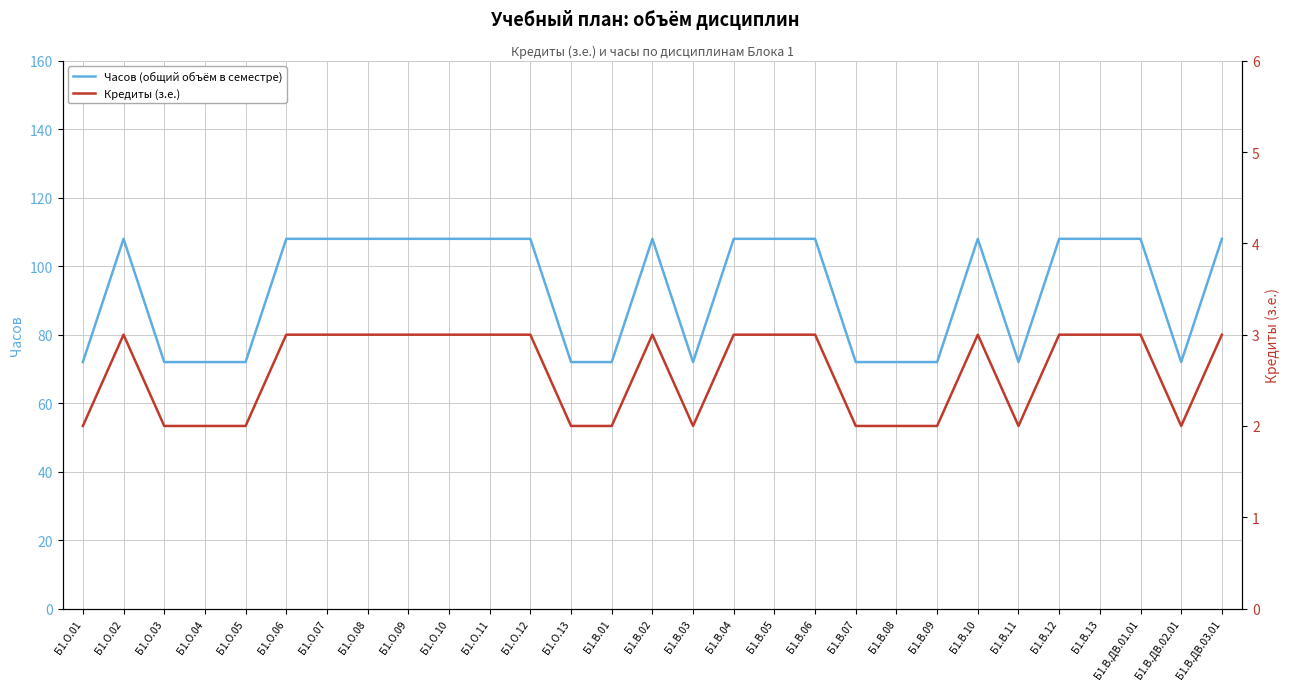

Where is the first local minimum for Кредиты (з.е.)?

Б1.В.03